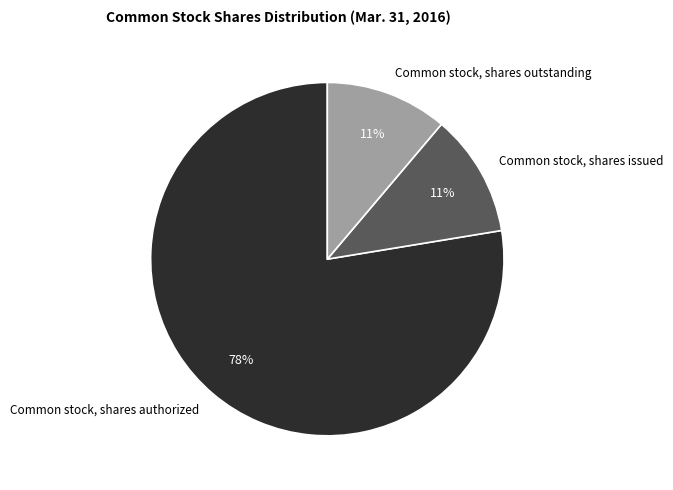

What percentage is the Common stock, shares outstanding slice, to the nearest percent?

11%